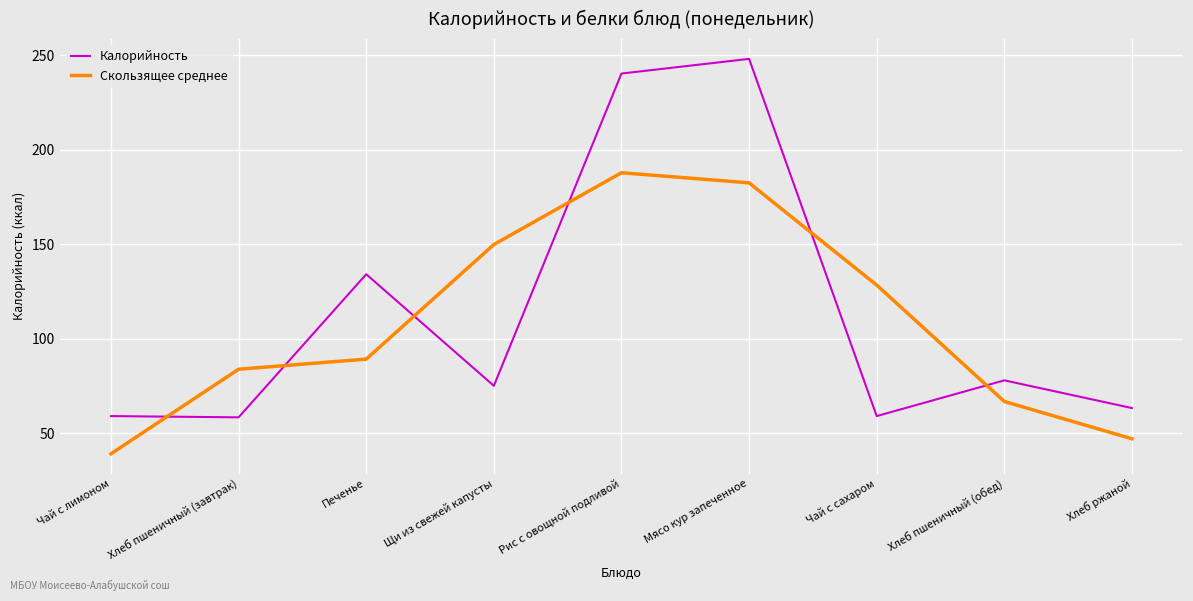

Which series has the largest range (max minus min)?

Калорийность